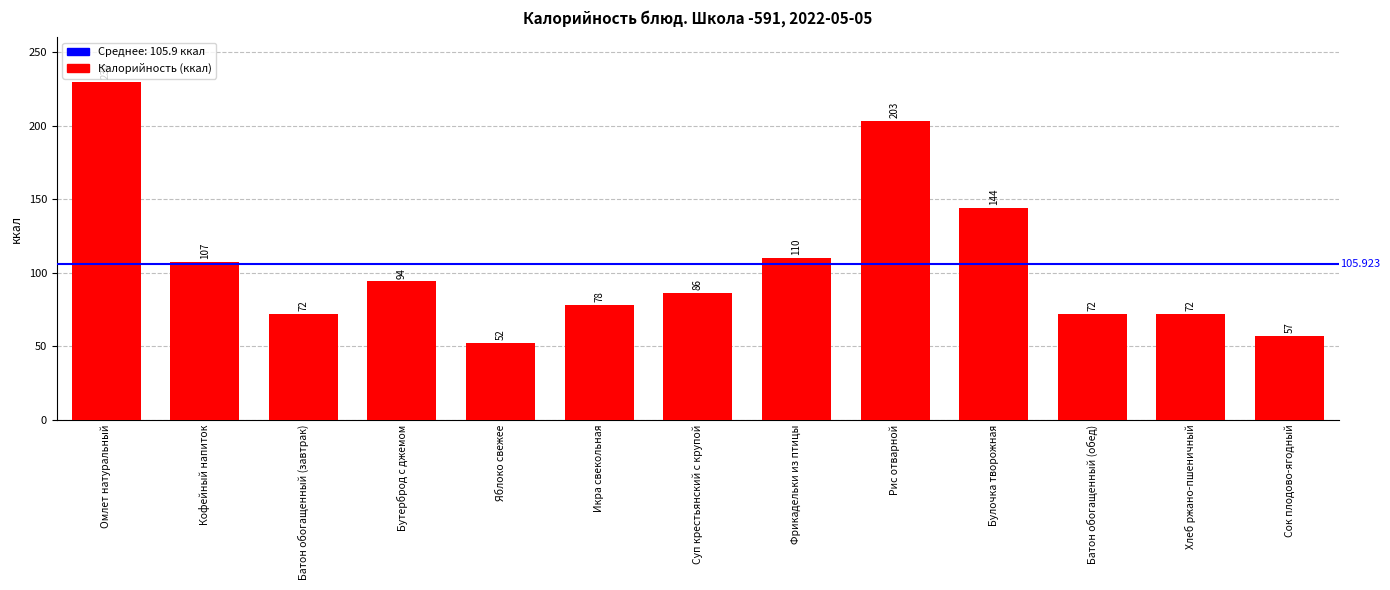

True or false: the data shows 123 at Икра свекольная.

False